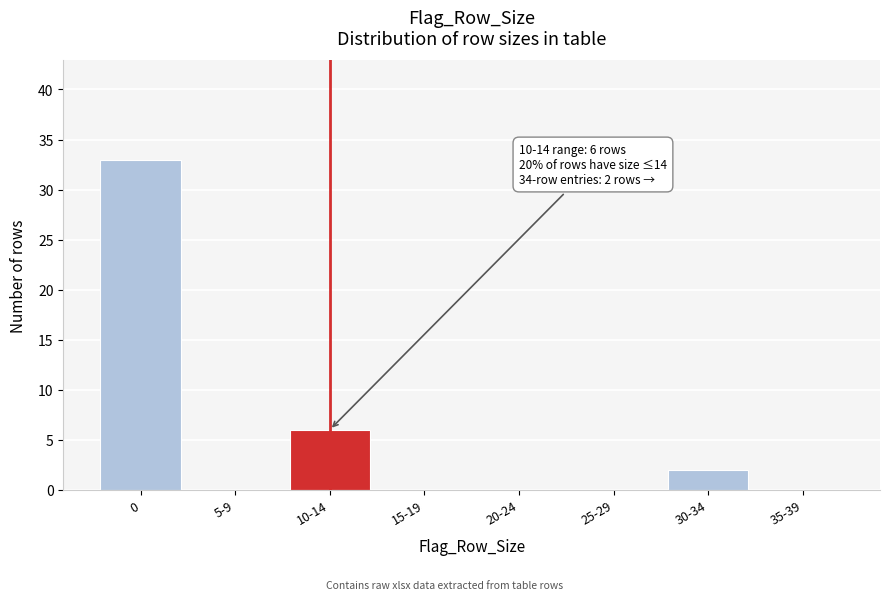

Reading left to right, transcribe all the data shown in this chart.

0=33	5-9=0	10-14=6	15-19=0	20-24=0	25-29=0	30-34=2	35-39=0